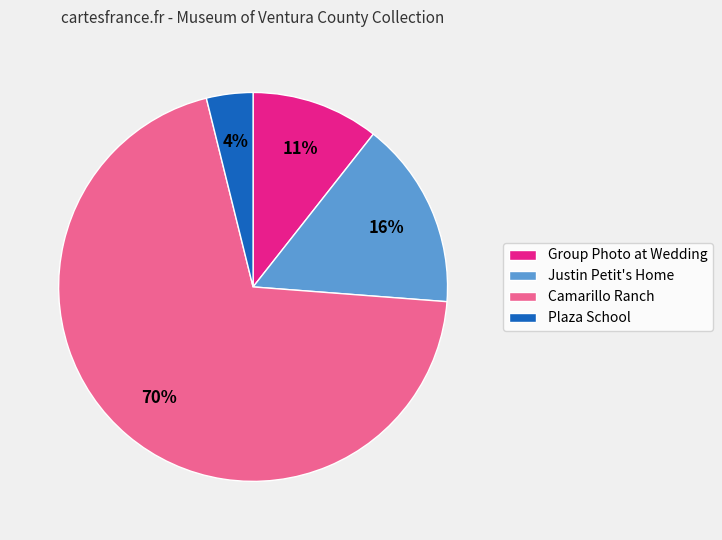

To the nearest percent, what percentage of the pie is Plaza School?

4%